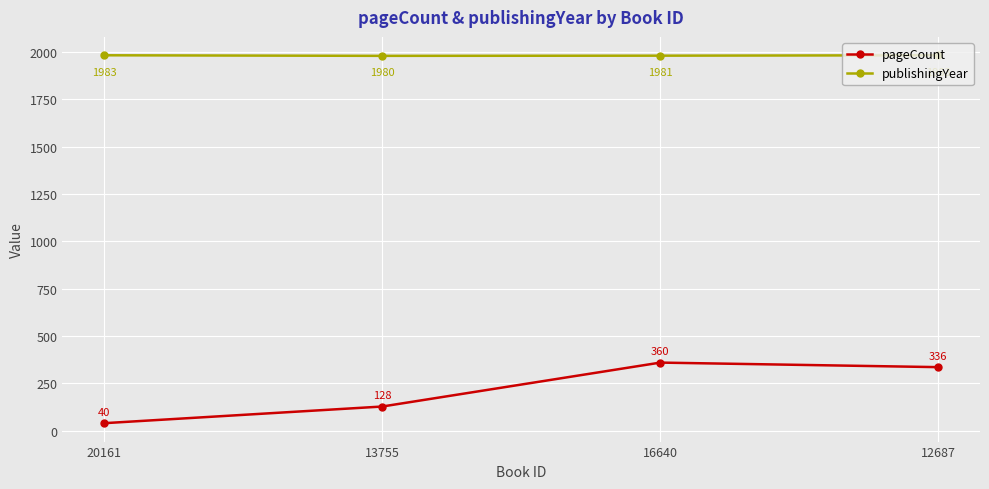

What is the label of the 3rd point from the left?

16640